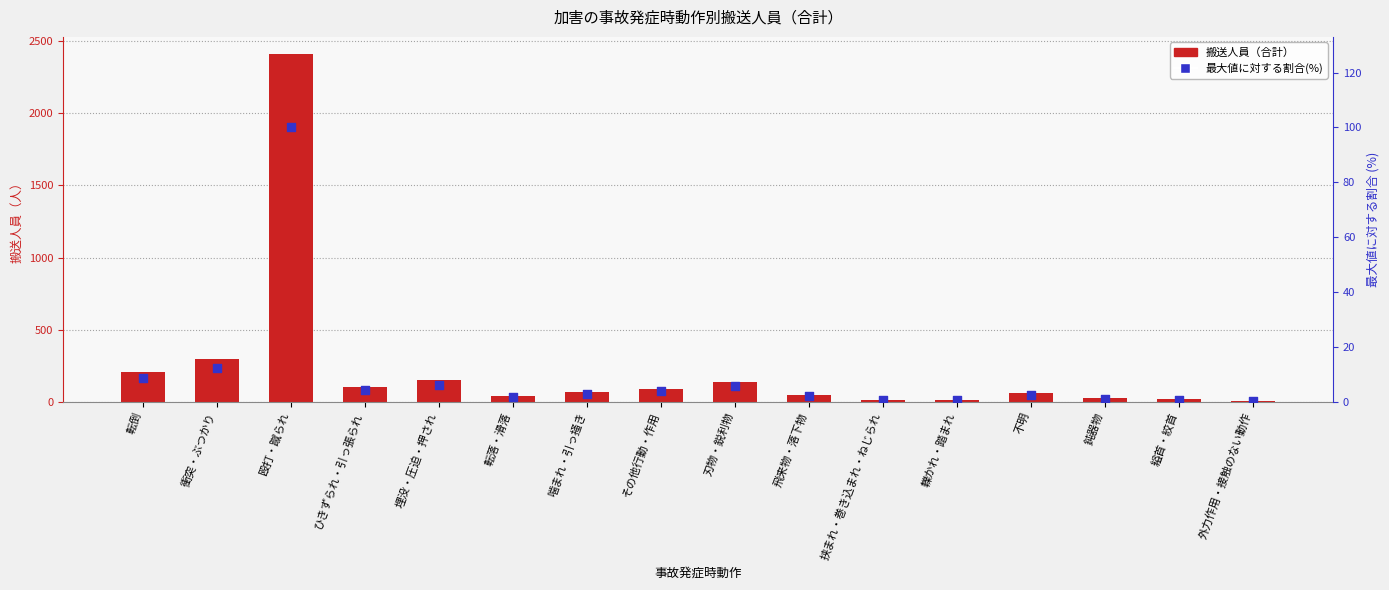

Which series reaches the maximum Y coordinate?

合計